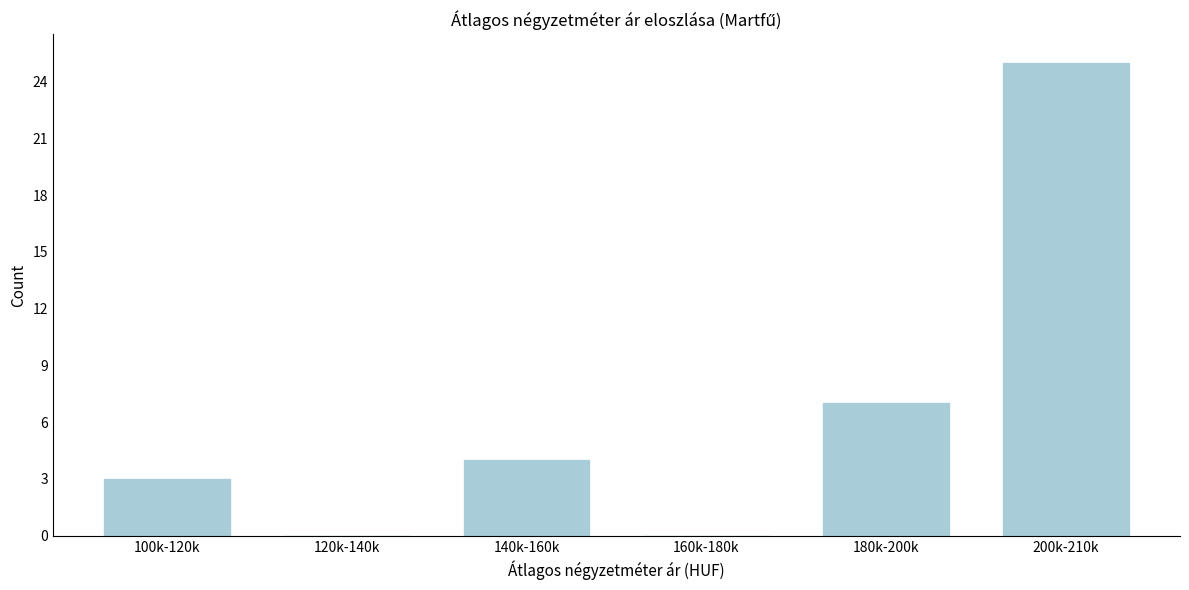

Reading left to right, extract all data points from this chart.

100k-120k=3	120k-140k=0	140k-160k=4	160k-180k=0	180k-200k=7	200k-210k=25